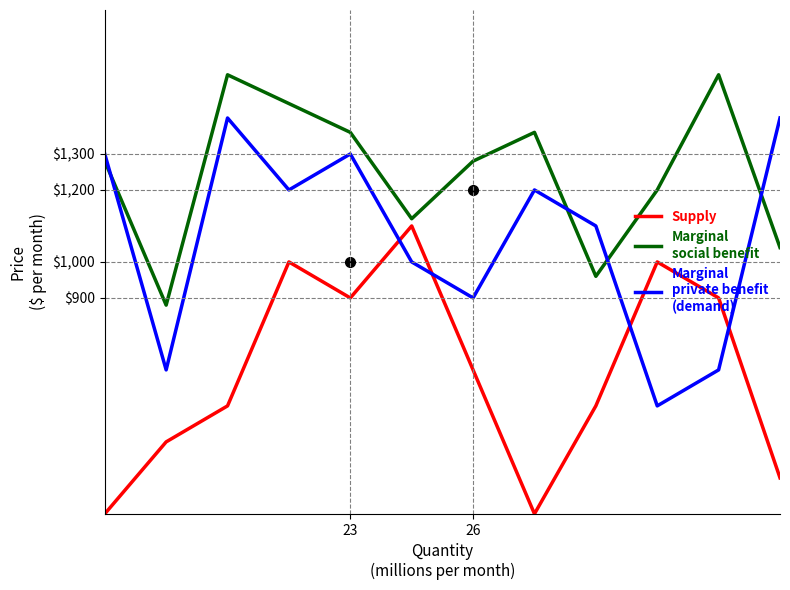

What is the greatest value displayed?

1520